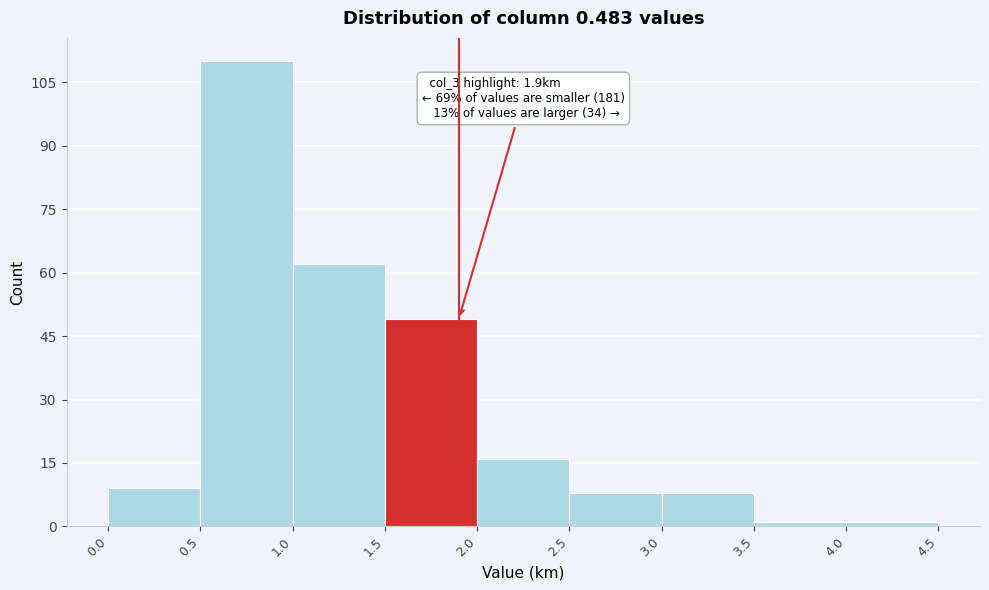

Over which range of the x-axis is the bar tallest?

0.5 to 1.0